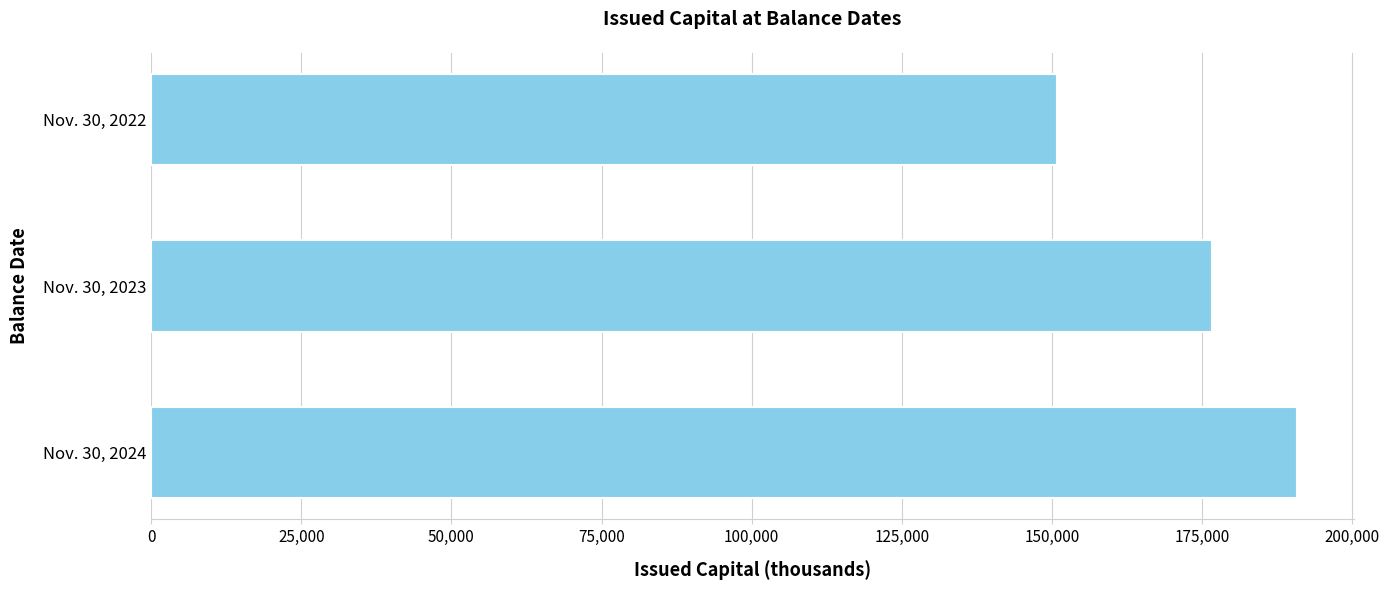

At which label is the value closest to 170832?

Nov. 30, 2023